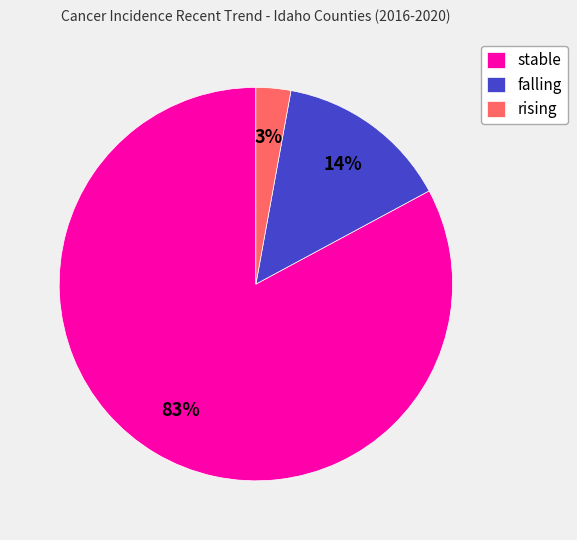

Do stable and rising together represent more than half of the pie?

Yes